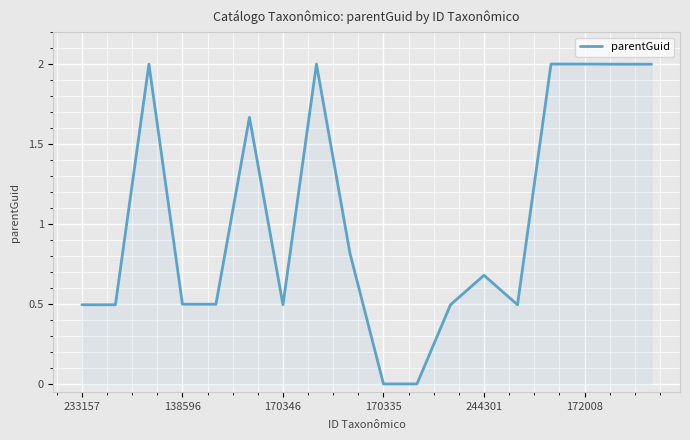

What is the difference between the maximum and minimum values?

2.0